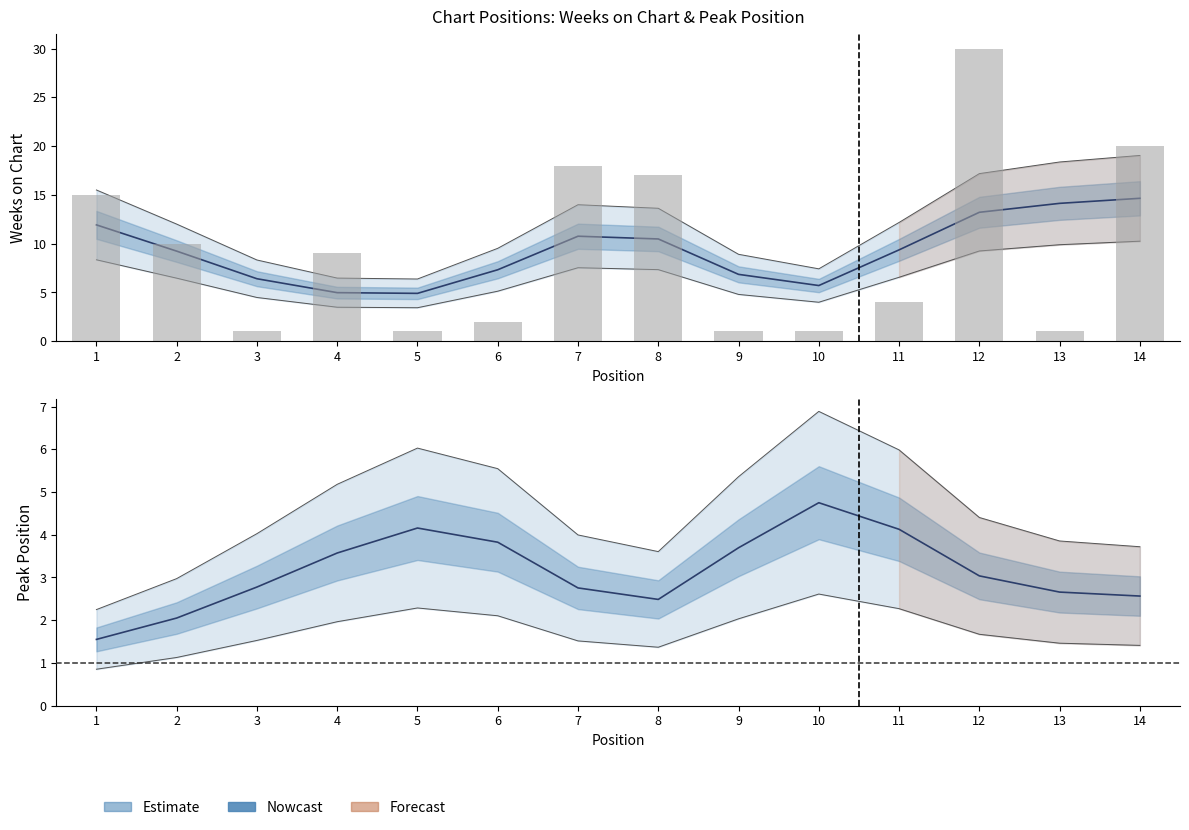

The chart shows a value of 1 at 9. True or false?

True